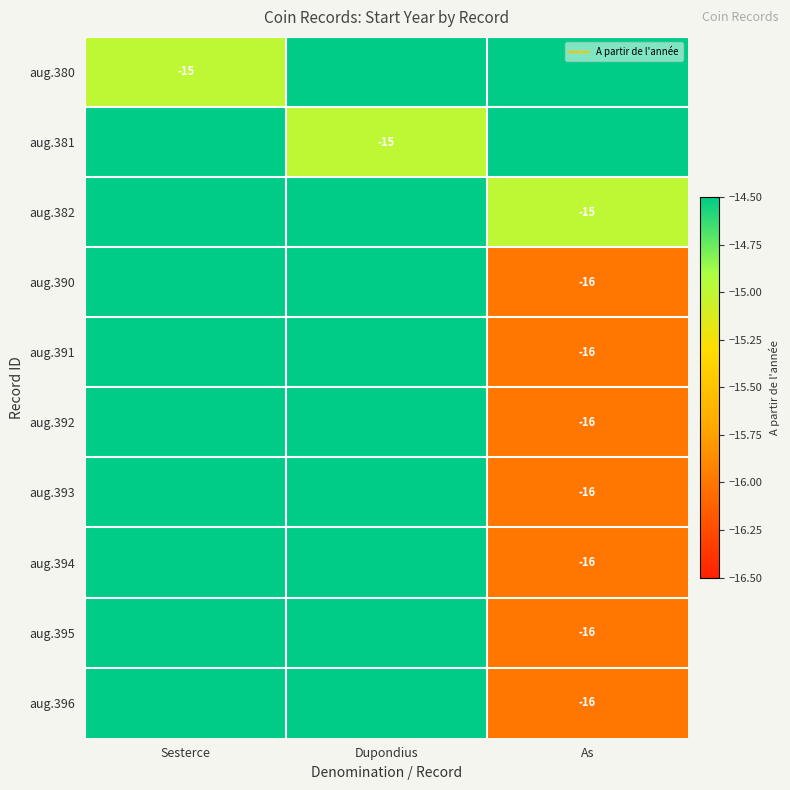

Rank the series at Sesterce from highest to lowest value.

aug.381, aug.382, aug.390, aug.391, aug.392, aug.393, aug.394, aug.395, aug.396, aug.380